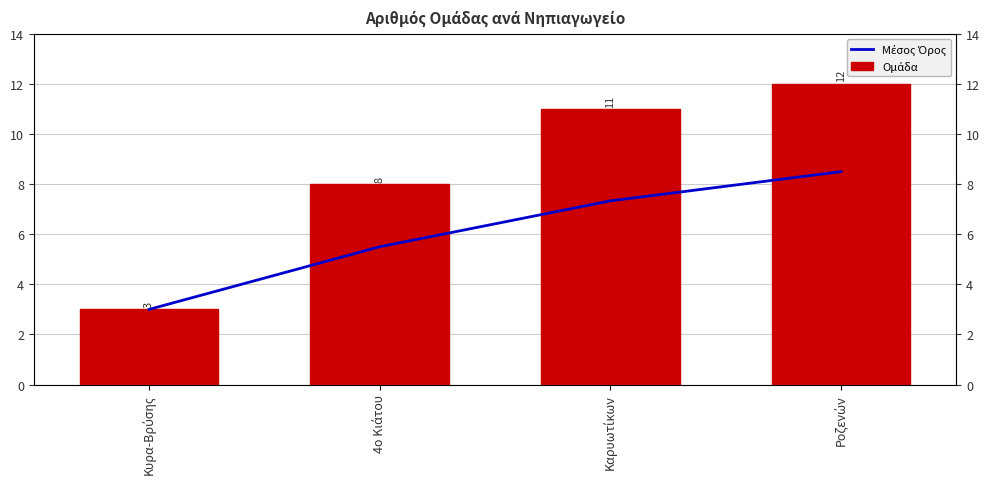

Which series has the largest range (max minus min)?

Ομάδα